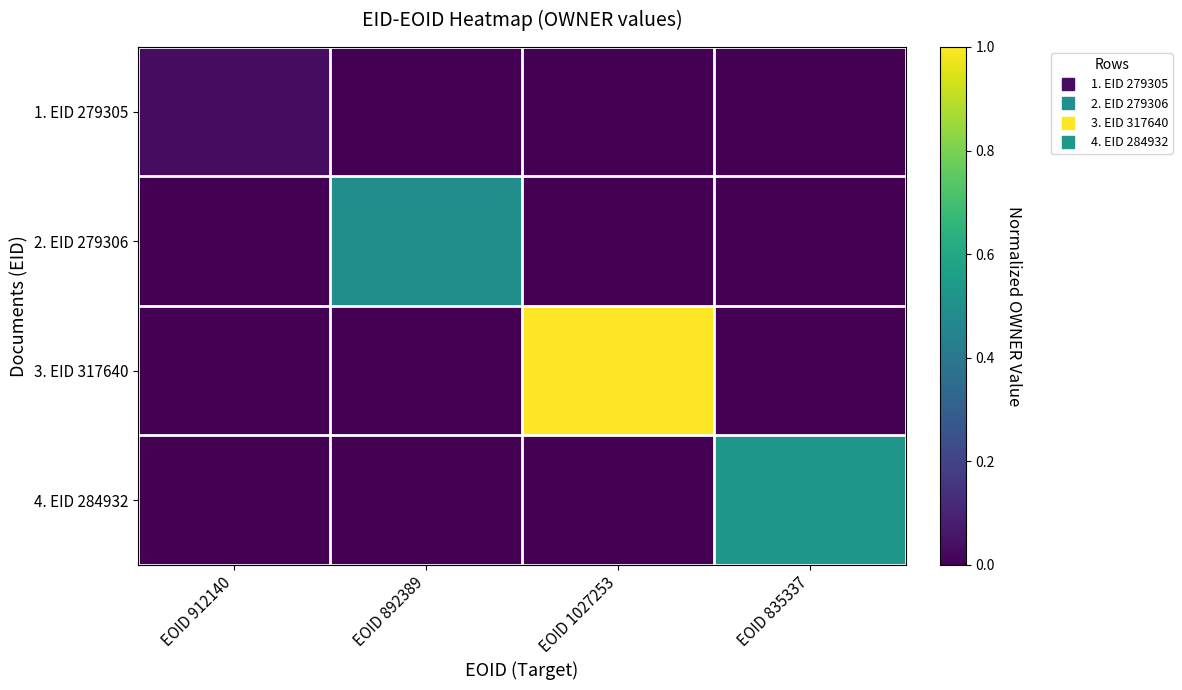

Reading left to right, transcribe all the data shown in this chart.

1. EID 279305: EOID 912140=0.0	EOID 892389=0.0	EOID 1027253=0.0	EOID 835337=0.0
2. EID 279306: EOID 912140=0.0	EOID 892389=0.5	EOID 1027253=0.0	EOID 835337=0.0
3. EID 317640: EOID 912140=0.0	EOID 892389=0.0	EOID 1027253=1.0	EOID 835337=0.0
4. EID 284932: EOID 912140=0.0	EOID 892389=0.0	EOID 1027253=0.0	EOID 835337=0.5